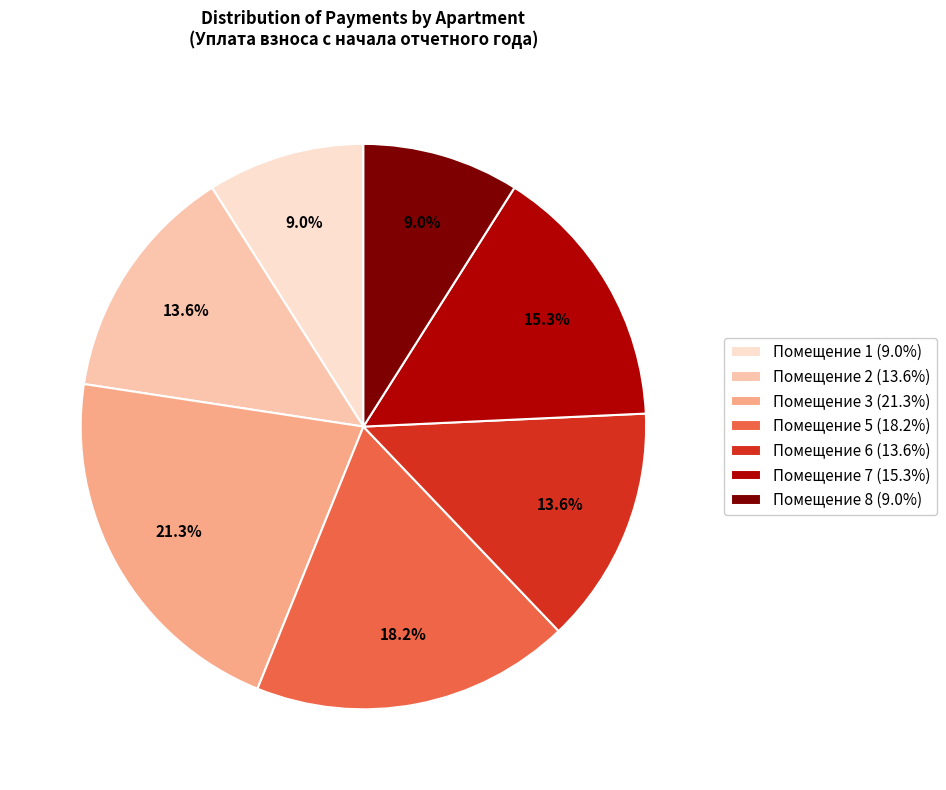

Is Помещение 1 (9.0%) the majority of the pie?

No